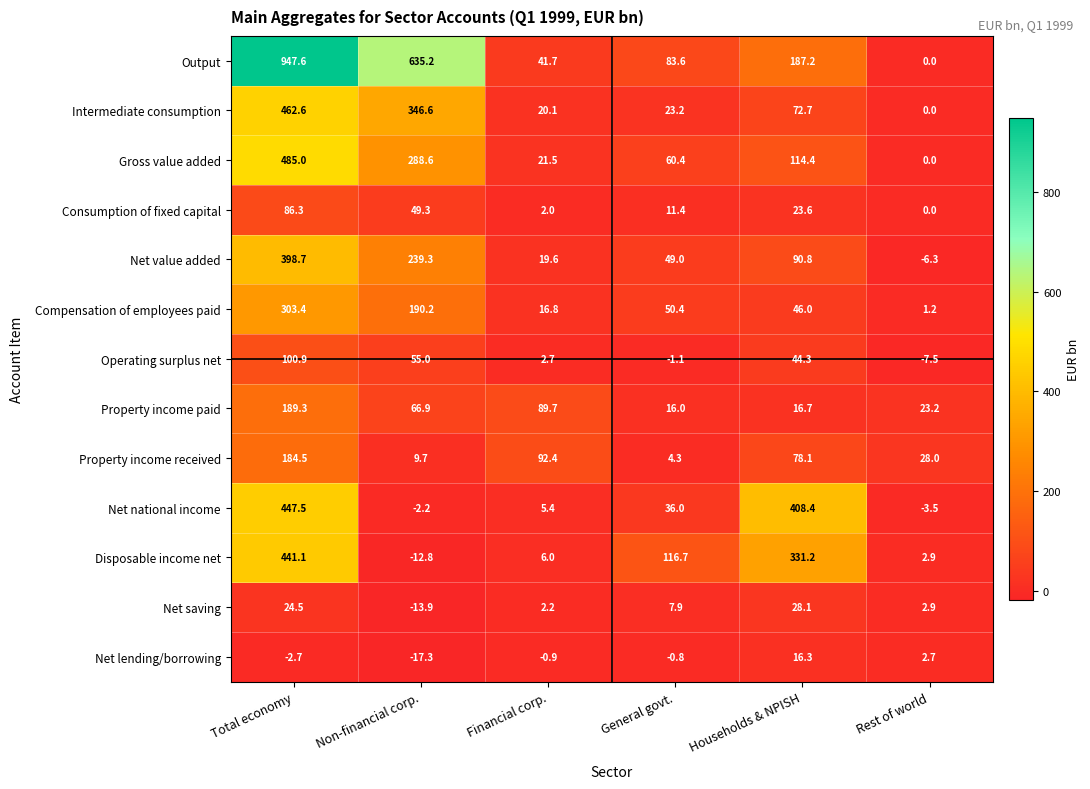

Is it true that Output equals 947.6 at Total economy?

True